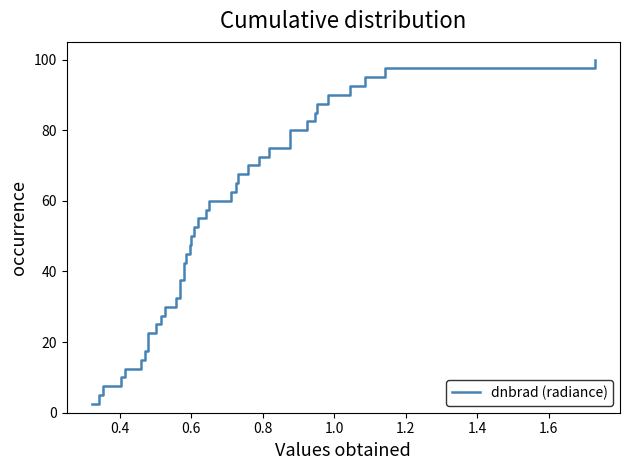

What is the maximum value shown in the chart?

100.0